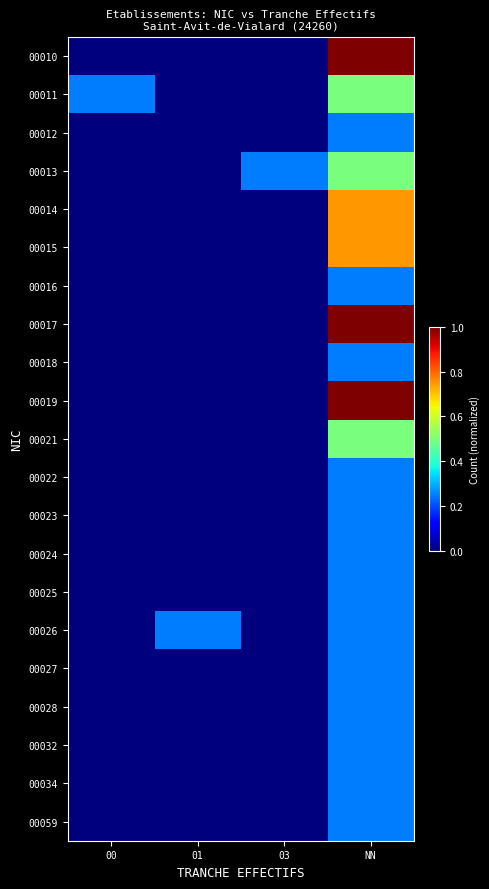

Which series has the largest total across all categories?

00010